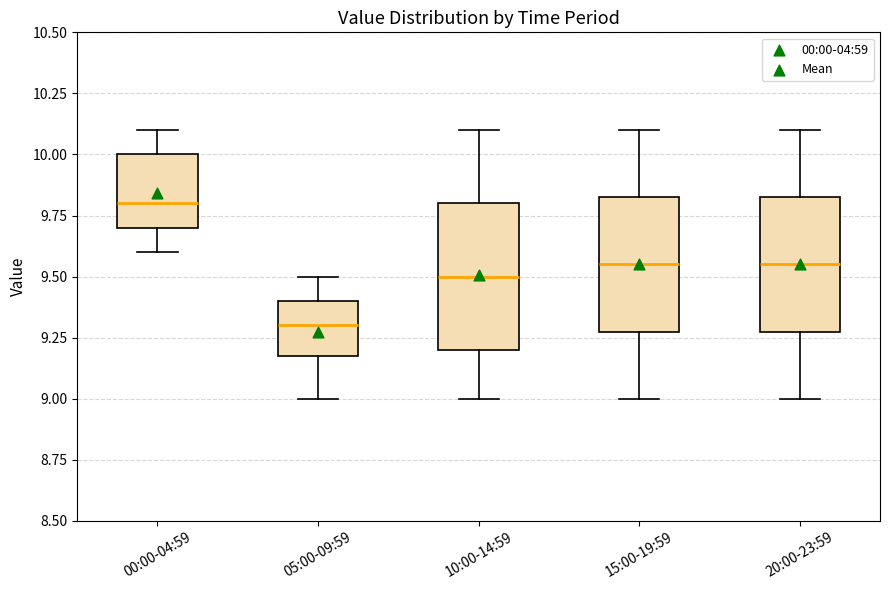

Where does the median line of the box for 10:00-14:59 sit on the y-axis? The values are not printed on the chart, so give them approximately, as read against the axis.

9.50